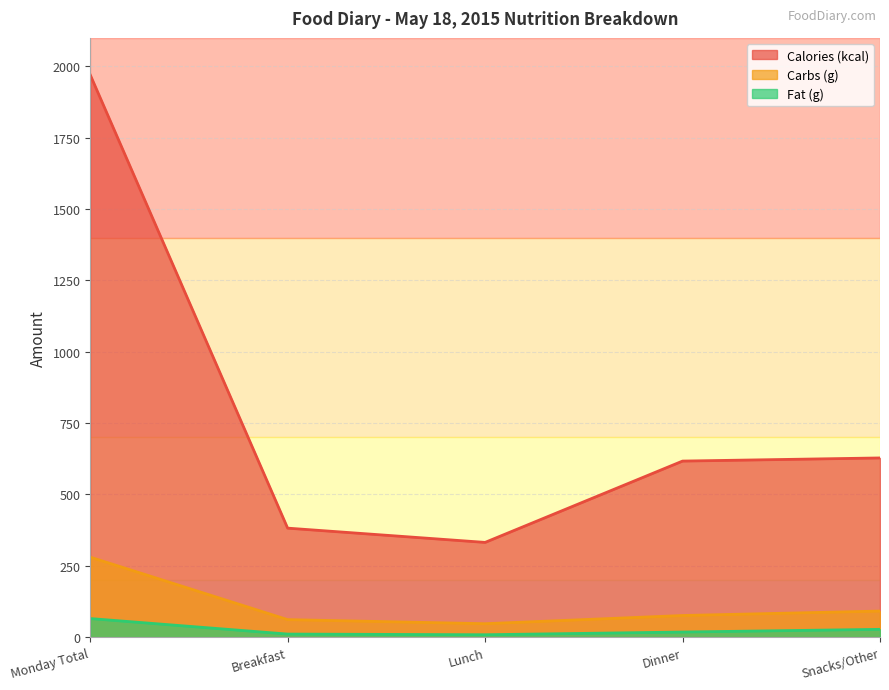

True or false: Fat (g) and Carbs (g) intersect in this chart.

False